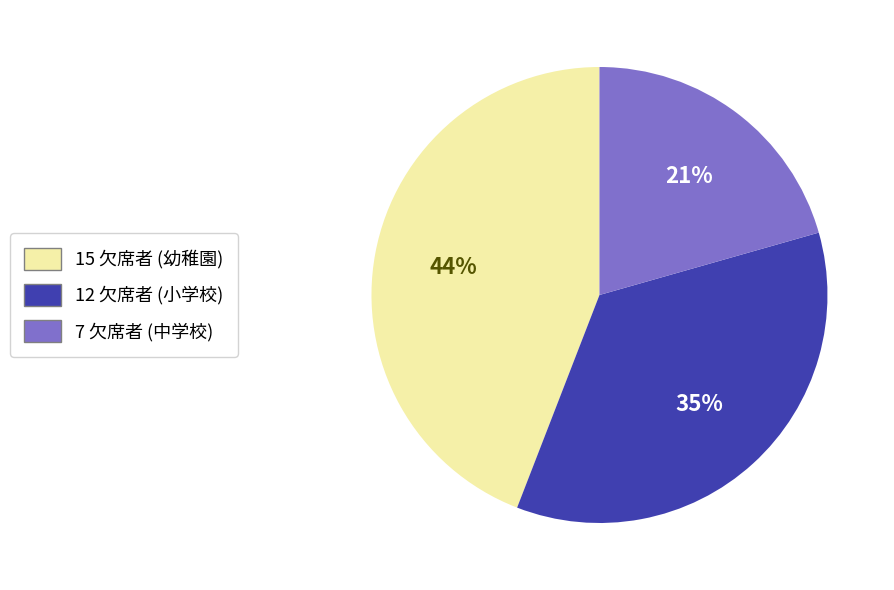

To the nearest percent, what is the average slice percentage?

33%